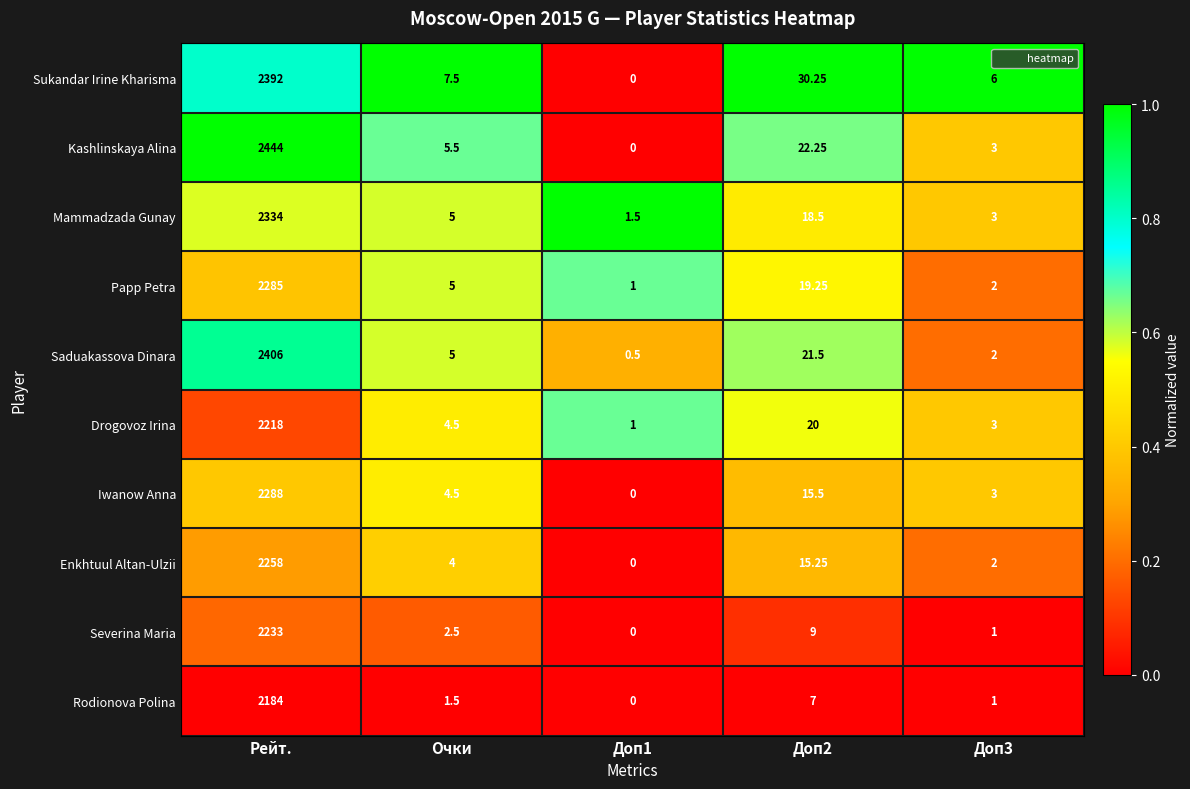

What is the total value across all series at Доп2?

178.5